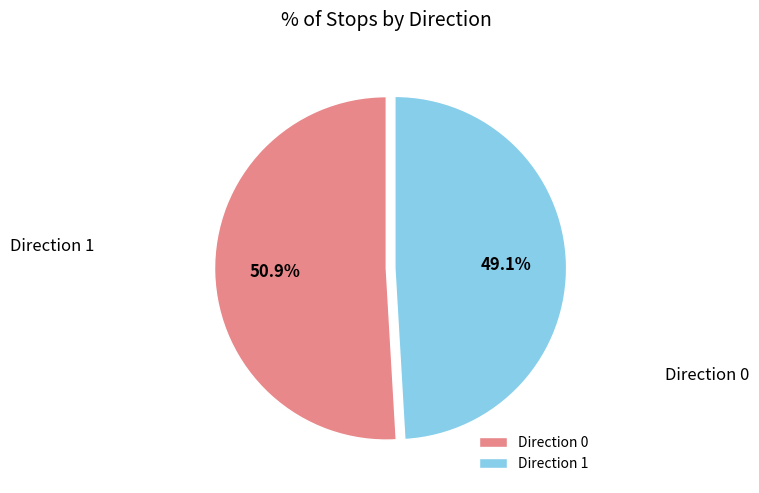

Which slice is the largest?

Direction 0